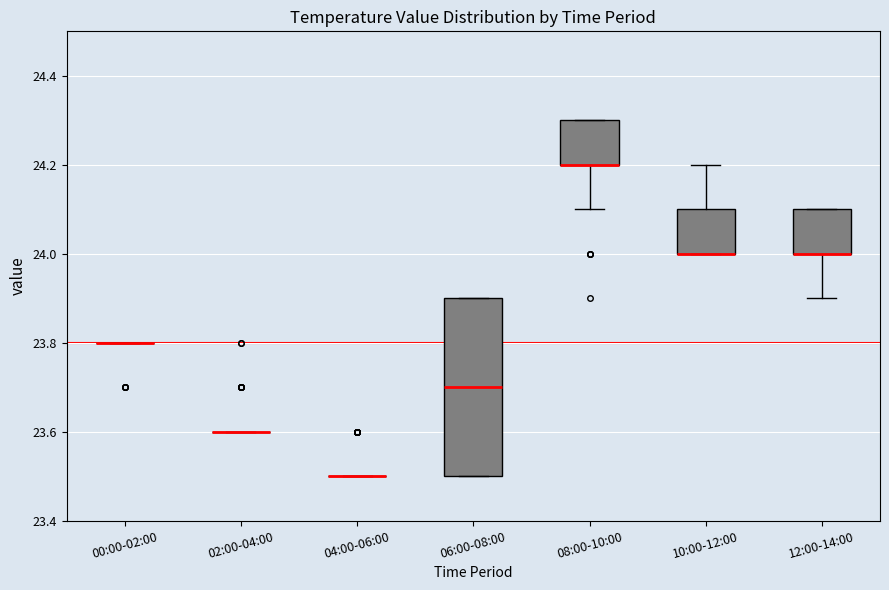

Reading left to right, transcribe this box plot: for each box, give where its median line is, the range the box spans, and where its two whiskers end, as read against the y-axis. The values are not printed on the chart, so give them approximately, as read against the axis.

00:00-02:00: box collapsed to a line at 23.8, whiskers 23.8 to 23.8
02:00-04:00: box collapsed to a line at 23.6, whiskers 23.6 to 23.6
04:00-06:00: box collapsed to a line at 23.5, whiskers 23.5 to 23.5
06:00-08:00: median 23.7, box 23.5 to 23.9, whiskers 23.5 to 23.9
08:00-10:00: median 24.2 (drawn on the box's lower edge), box 24.2 to 24.3, whiskers 24.1 to 24.3
10:00-12:00: median 24.0 (drawn on the box's lower edge), box 24.0 to 24.1, whiskers 24.0 to 24.2
12:00-14:00: median 24.0 (drawn on the box's lower edge), box 24.0 to 24.1, whiskers 23.9 to 24.1